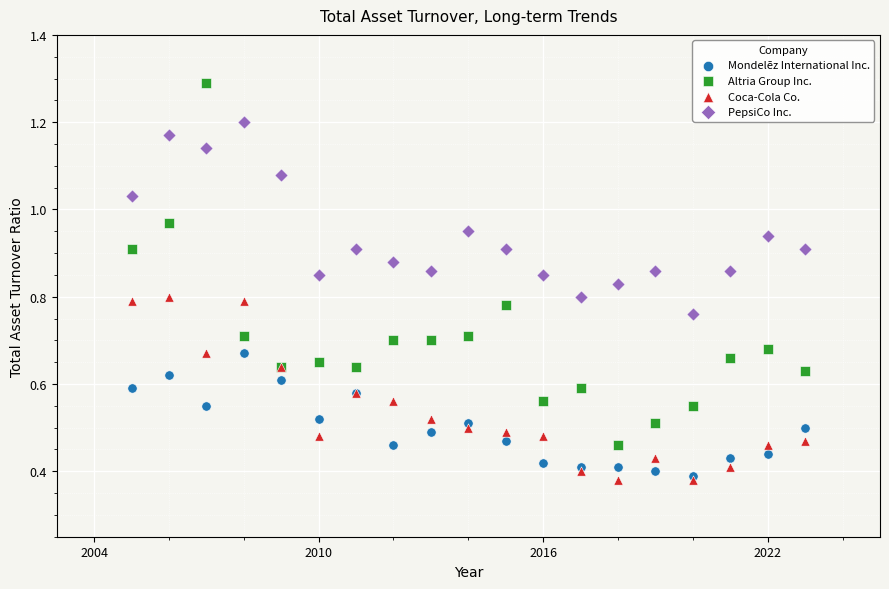

What are all the series names shown in the legend?

Mondelēz International Inc., Altria Group Inc., Coca-Cola Co., PepsiCo Inc.